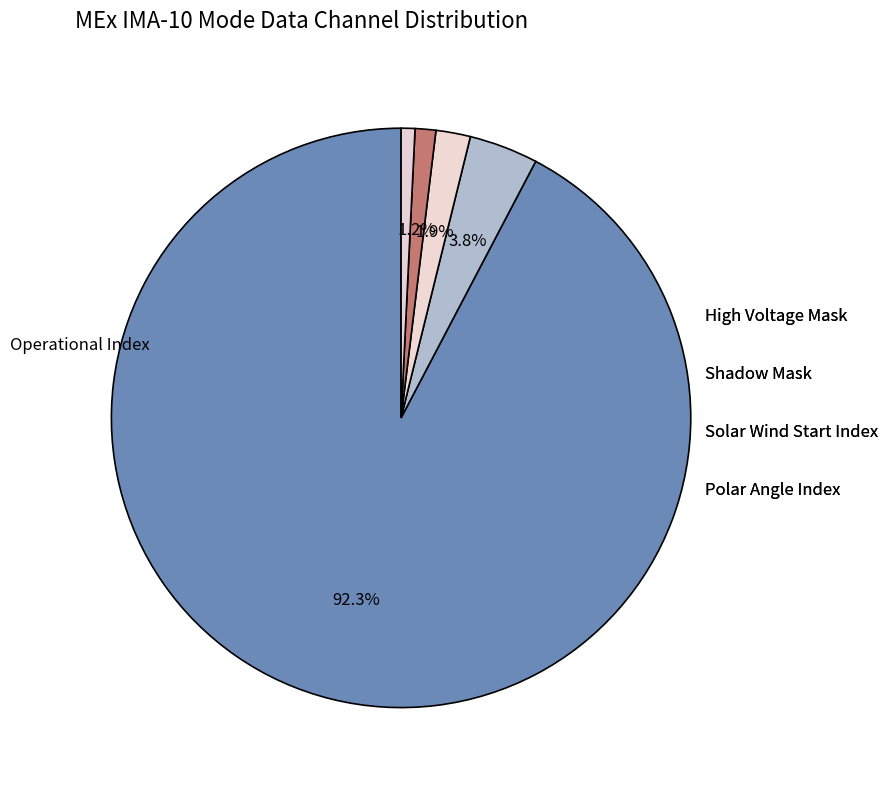

How many segments does this pie chart have?

5